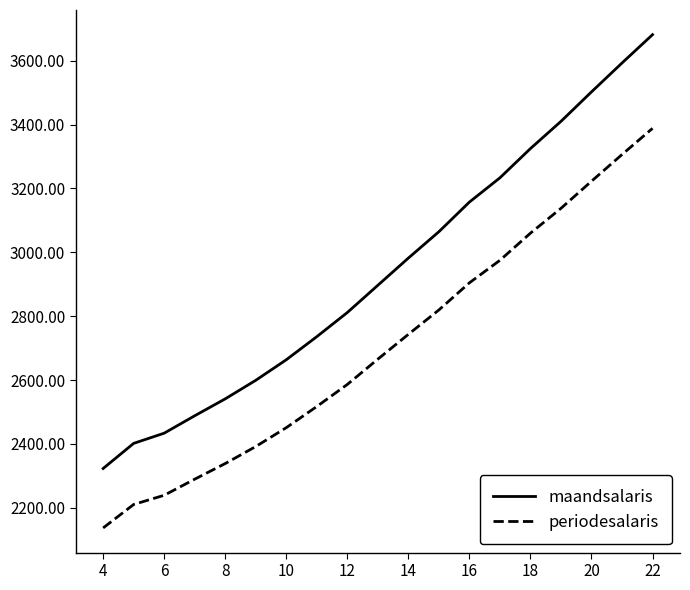

What are all the series names shown in the legend?

maandsalaris, periodesalaris